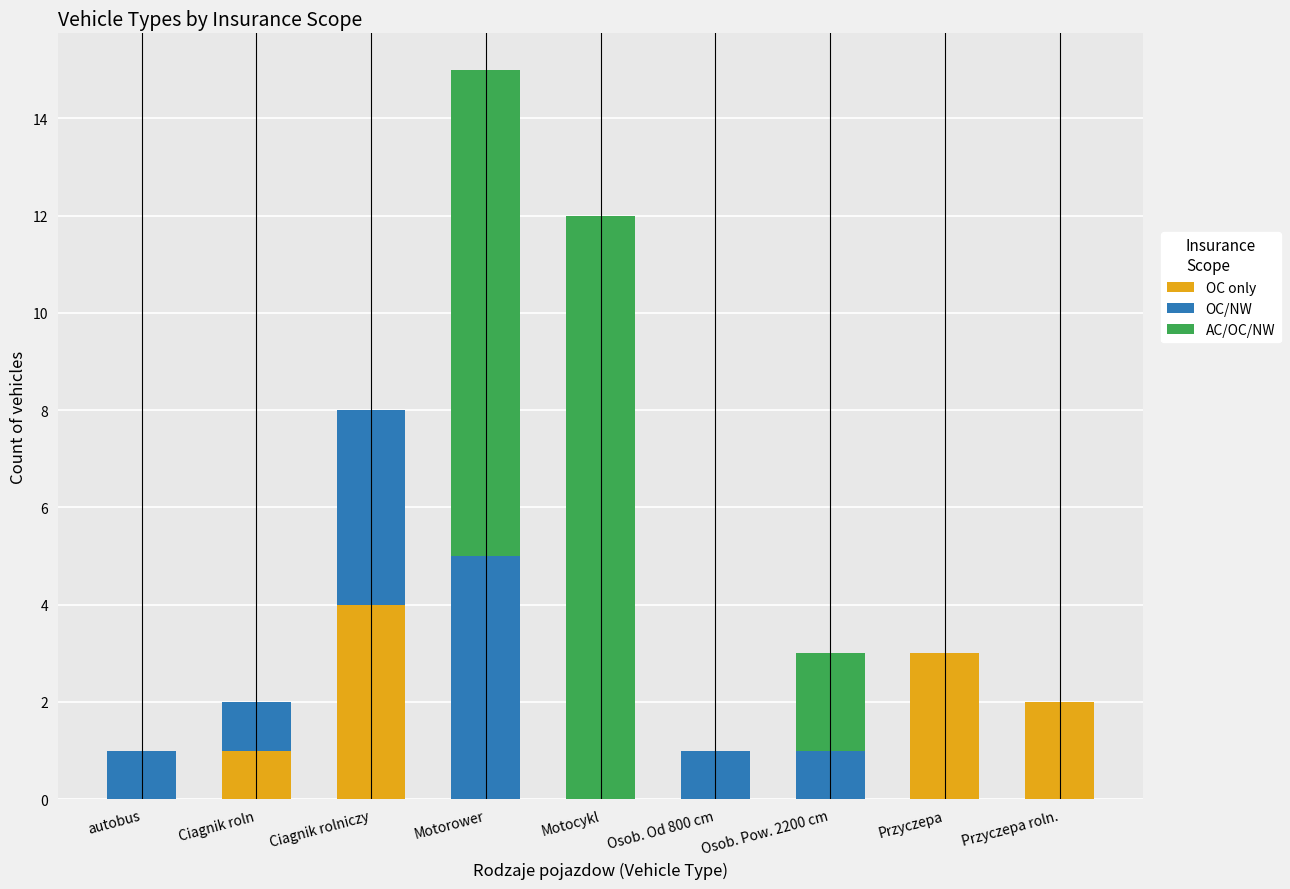

At which category is the sum across all series the highest?

Motorower